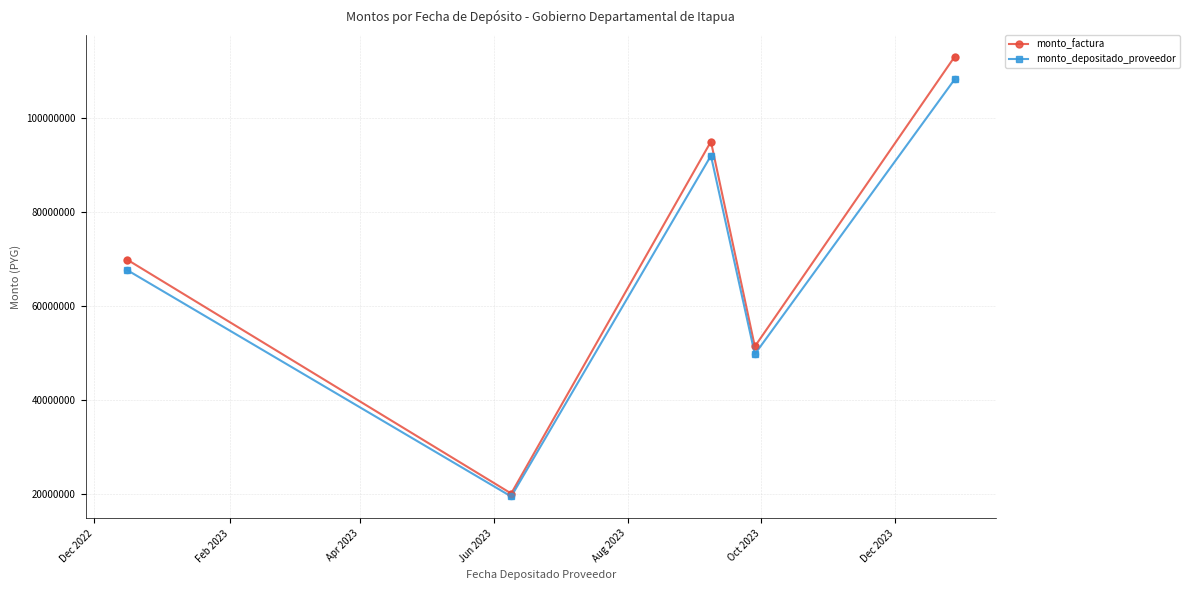

Which series has the largest range (max minus min)?

monto_factura